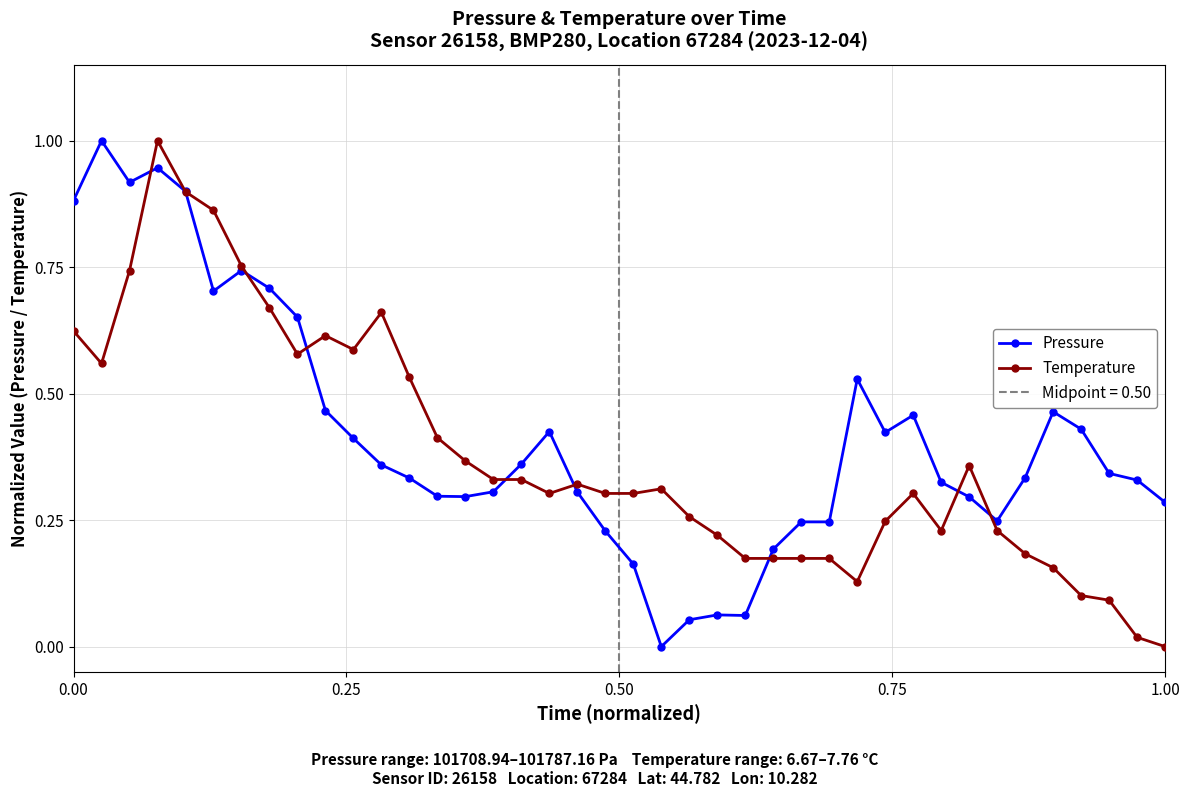

True or false: Pressure has more than 2 interior local peaks.

True